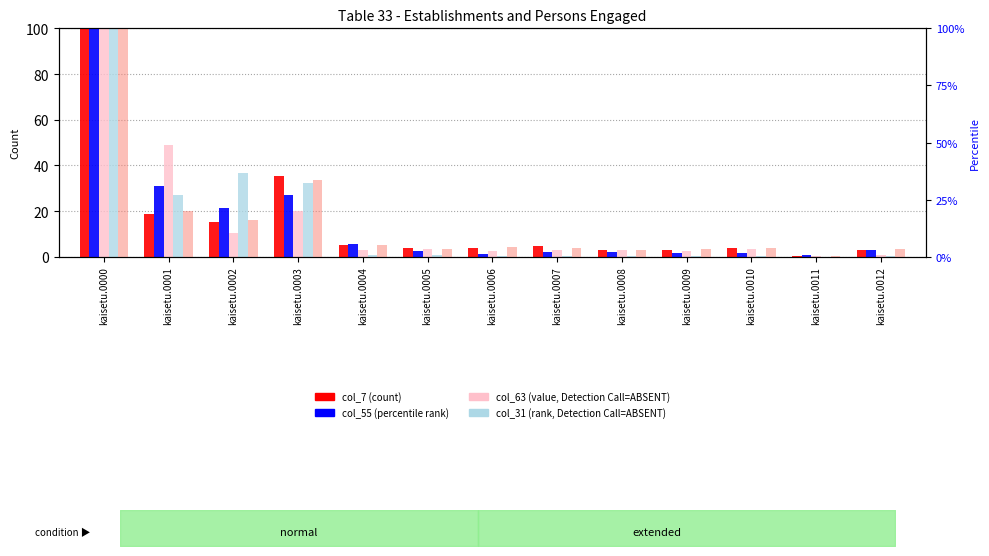

Is it true that col_7 (count) equals 2.9 at kaisetu.0008?

True